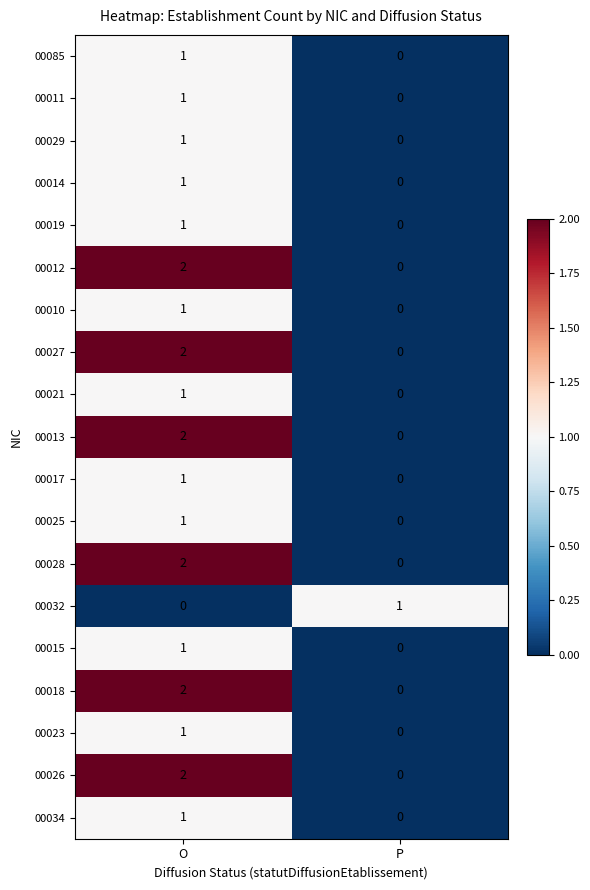

Rank the categories by 00014 value from highest to lowest.

O, P